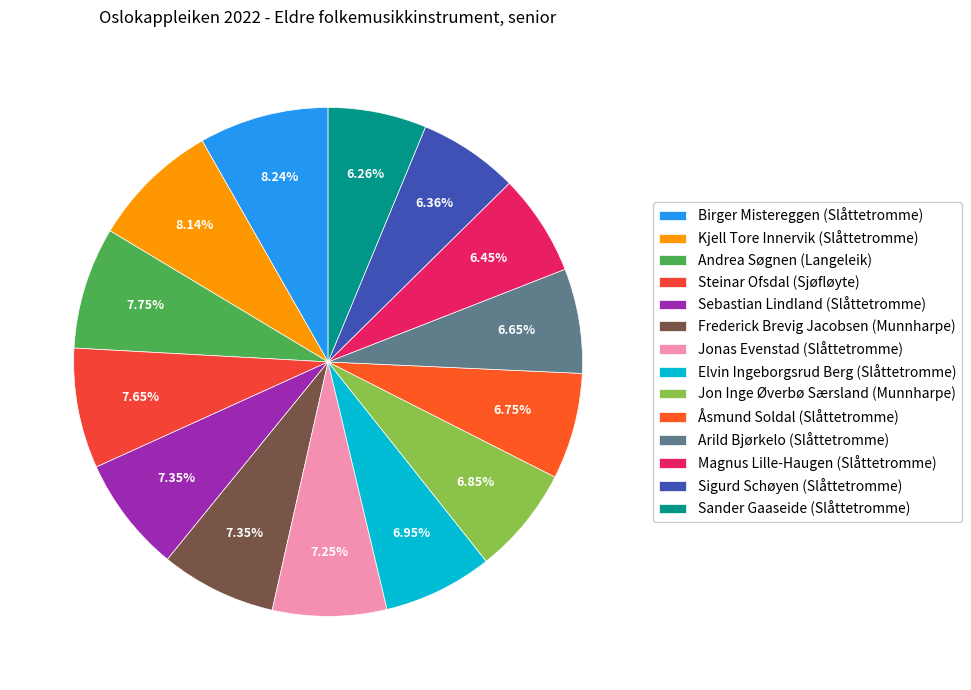

How many slices are in this pie chart?

14